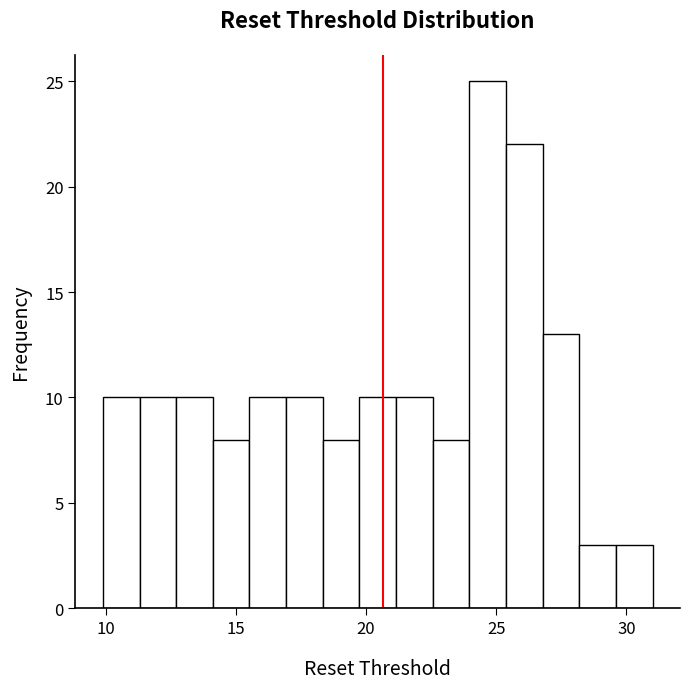

Read against the x-axis, roughly where is the centre of the tallest bar?

24.5